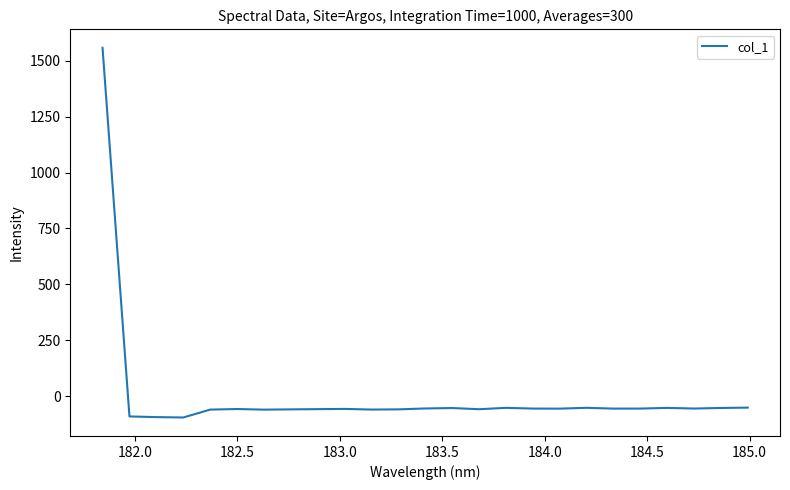

What is the difference between the second highest and minimum values?

44.2